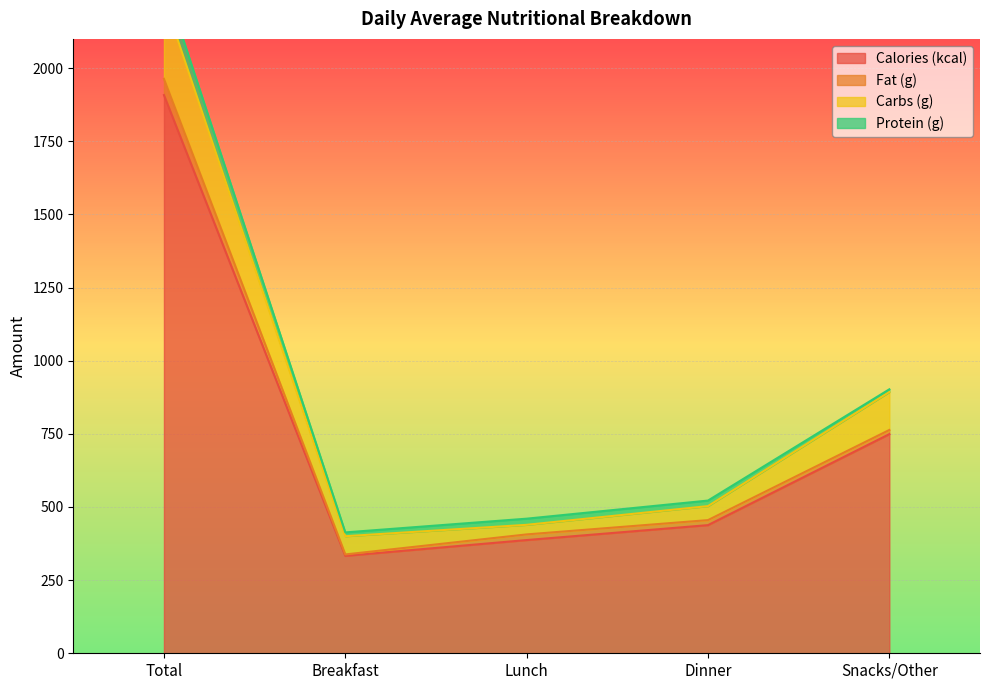

List the labels in order of Calories (kcal) value, largest first.

Total, Snacks/Other, Dinner, Lunch, Breakfast